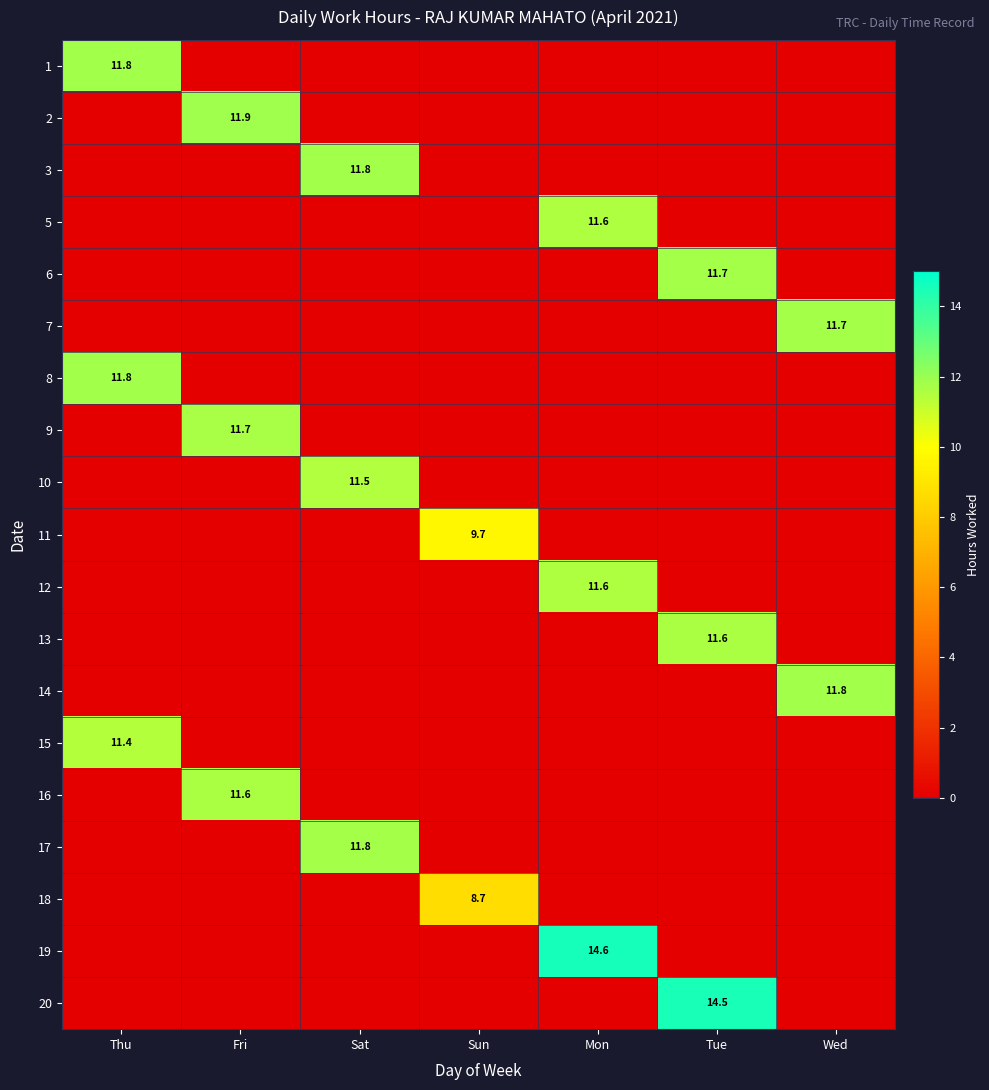

How many categories are shown in the chart?

7